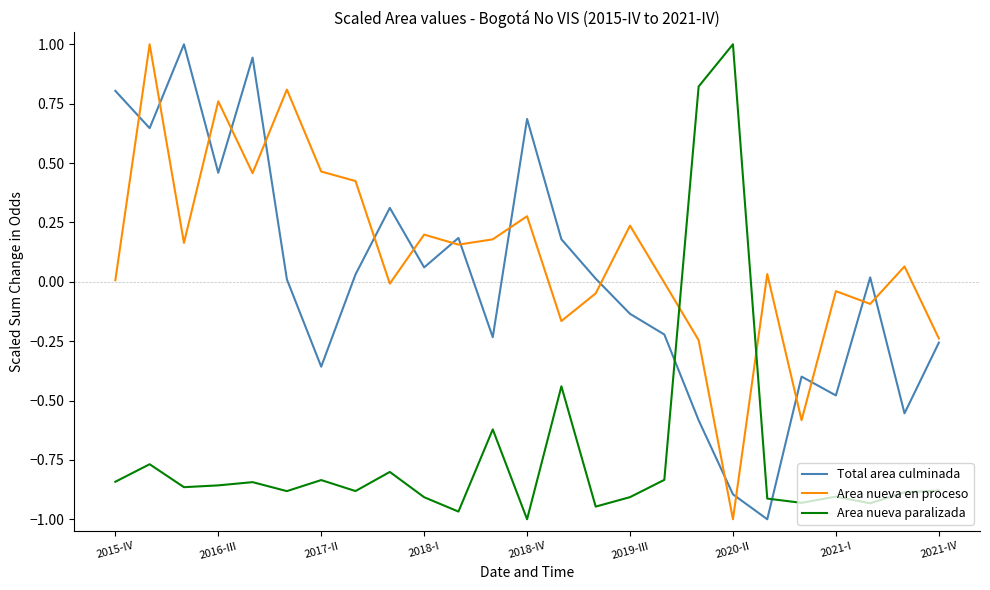

What is the greatest value displayed?

1.0